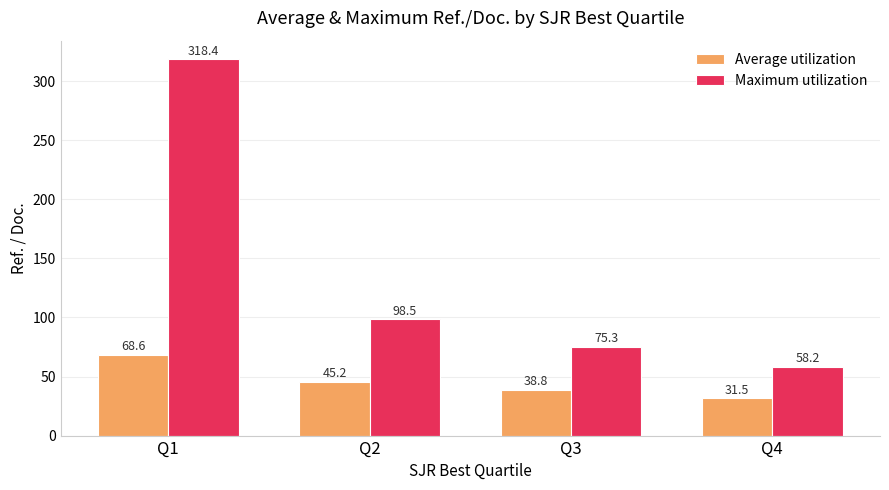

True or false: Average utilization has a value of 45.2 at Q2.

True